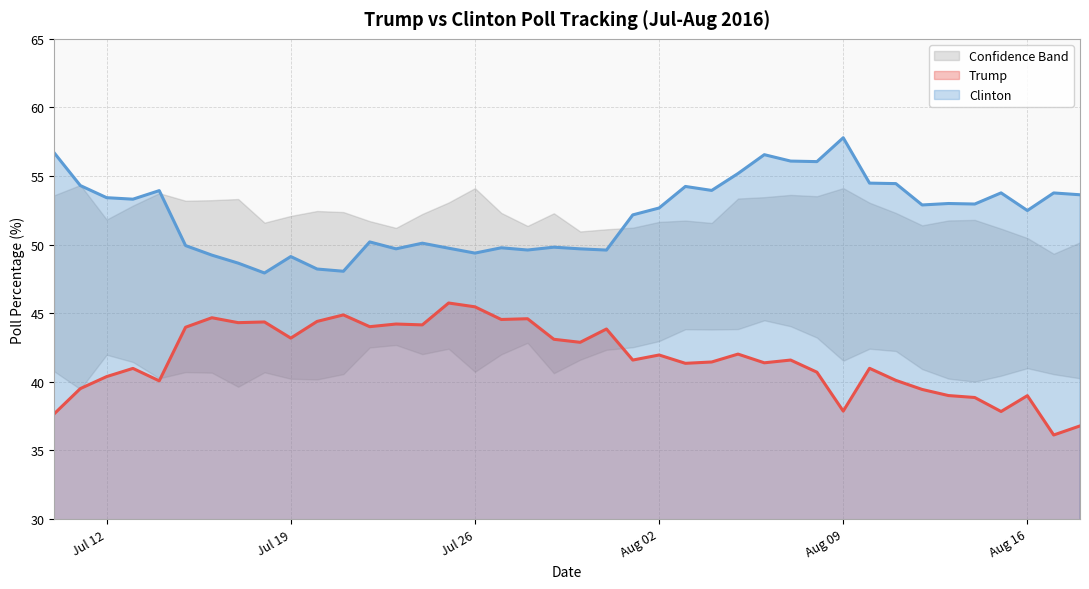

The Trump series shows 44.2 at 07/23/2016. True or false?

True